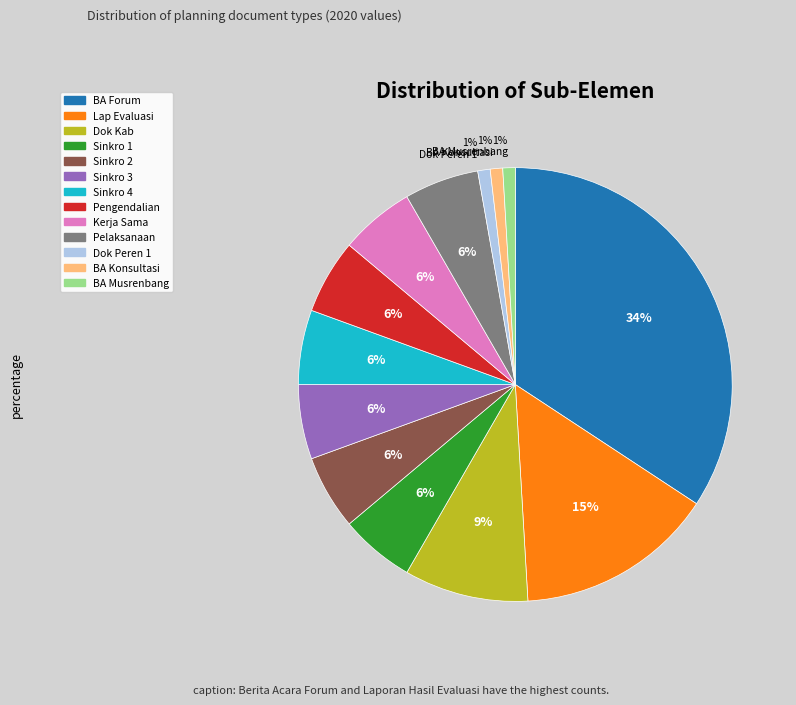

Is the sum of Sinkro 3 and Sinkro 1 greater than half?

No